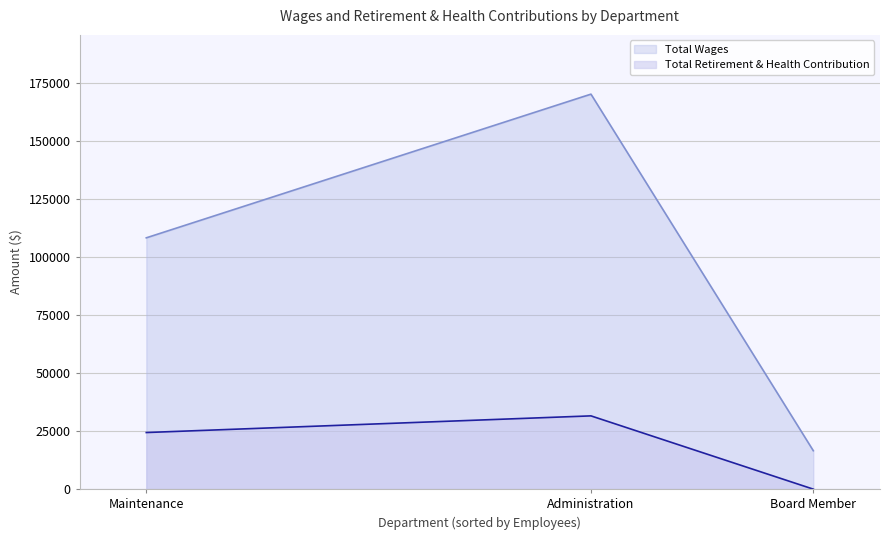

What is the difference between the highest and lowest values at Maintenance?

83826